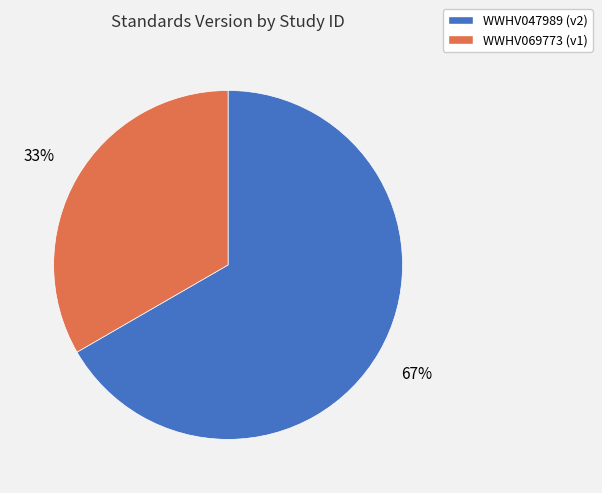

Is there a majority slice in this chart?

Yes